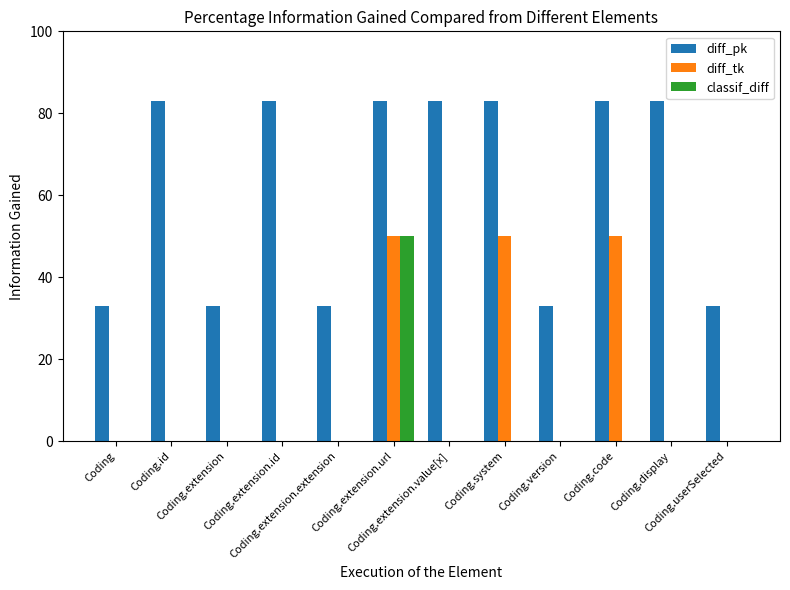

Which series has the largest total across all categories?

diff_pk